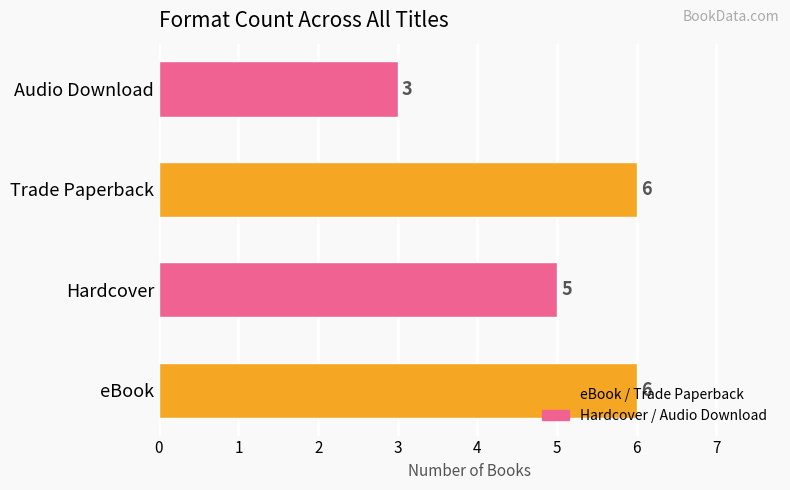

Count the values in the range 5 to 6.

3